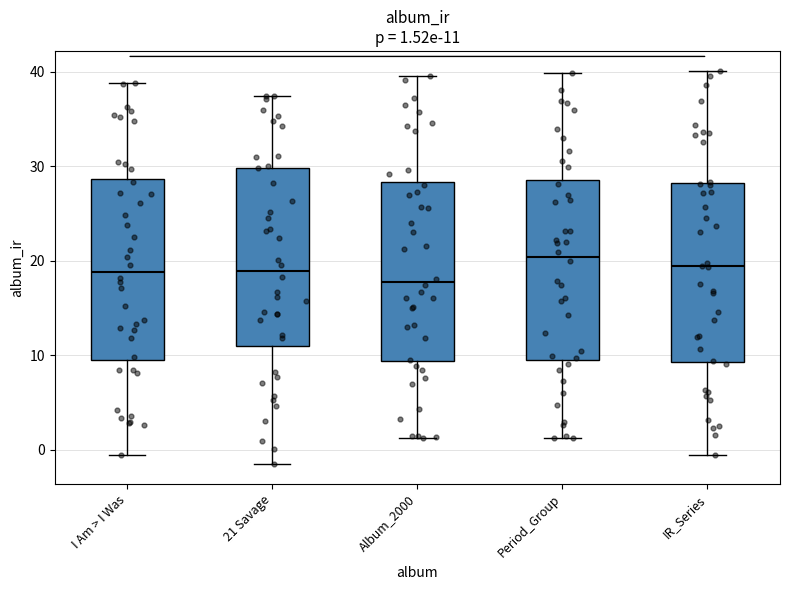

Which box has the lowest median line?

Album_2000